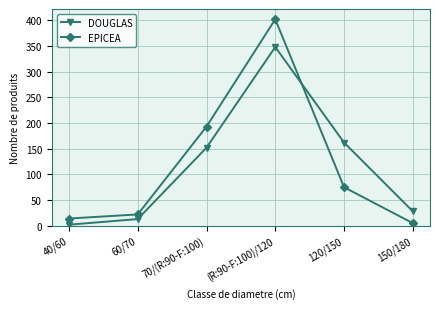

Reading right to left, list all the values displayed in this chart.

DOUGLAS: 150/180=28	120/150=162	(R:90-F:100)/120=348	70/(R:90-F:100)=152	60/70=13	40/60=2
EPICEA: 150/180=5	120/150=75	(R:90-F:100)/120=402	70/(R:90-F:100)=193	60/70=22	40/60=14